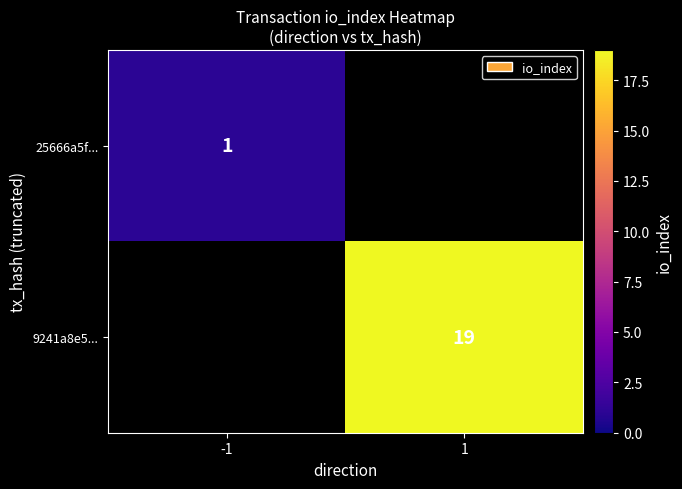

What is the spread (max minus min) of values at -1?

1